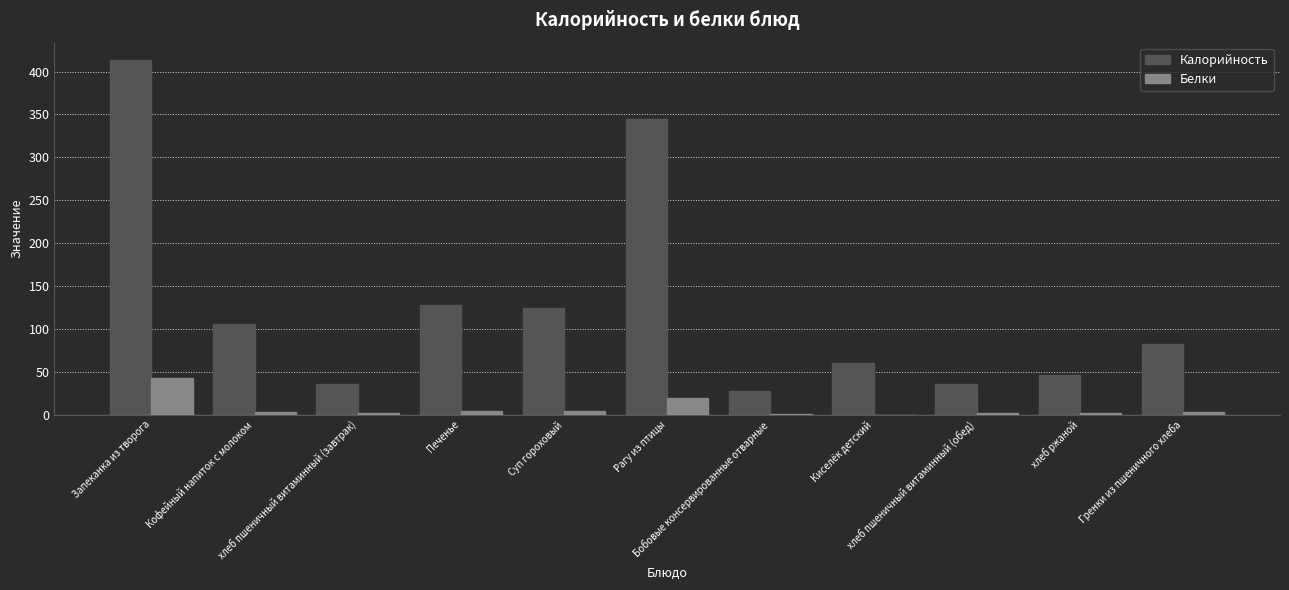

True or false: Белки has a value of 3.9 at Печенье.

True